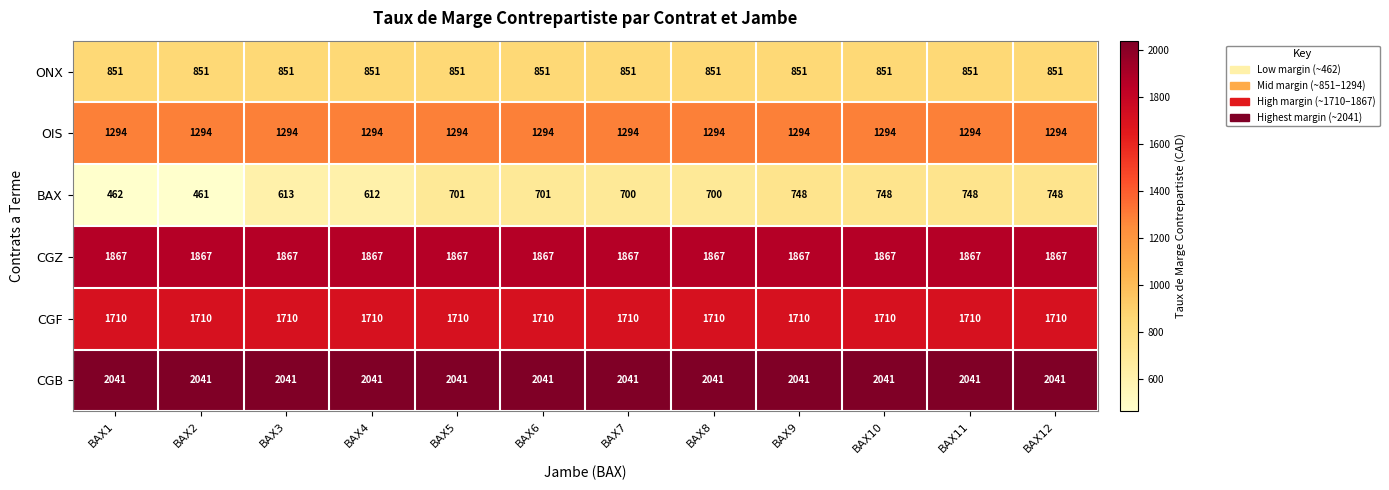

What is the spread (max minus min) of values at BAX7?

1341